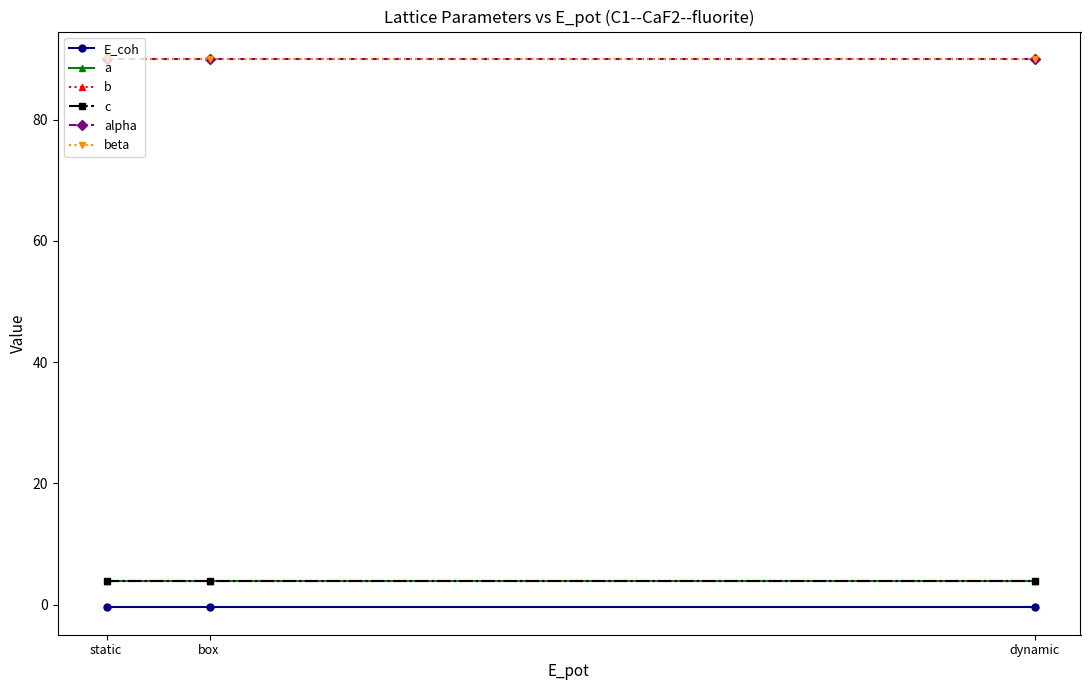

Does the chart have visible grid lines?

No